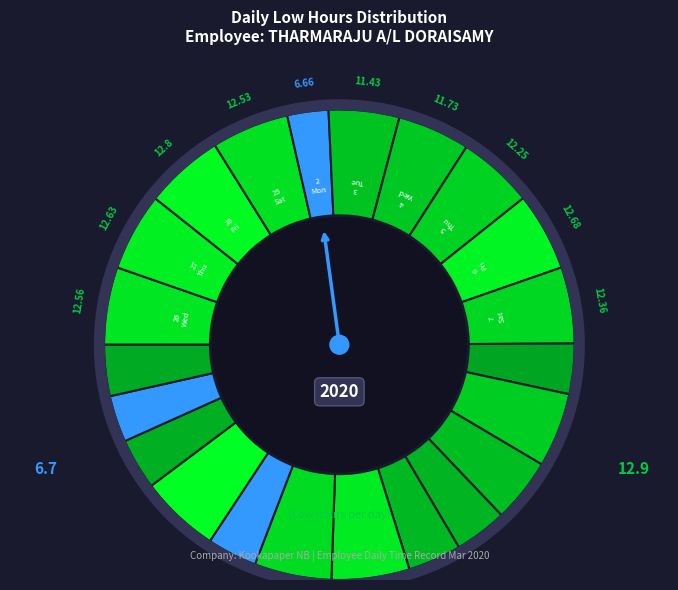

How many slices are in this pie chart?

22